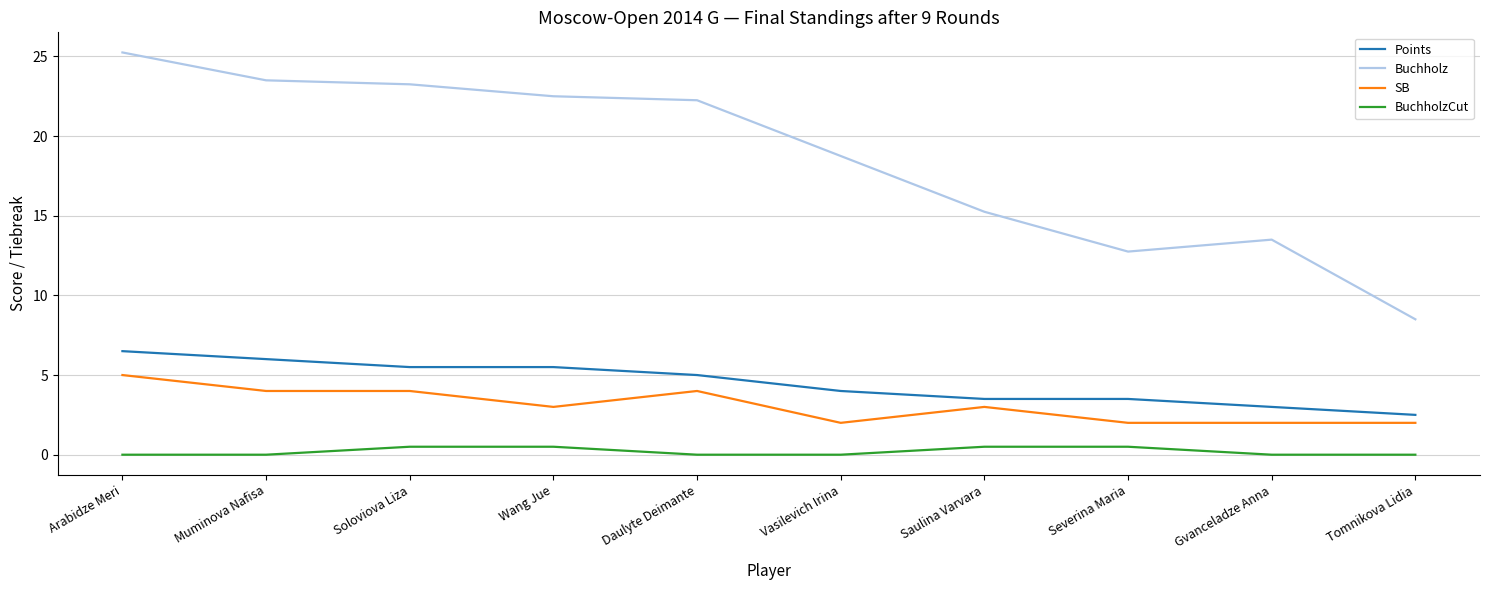

List the series in order of their peak value, lowest first.

BuchholzCut, SB, Points, Buchholz